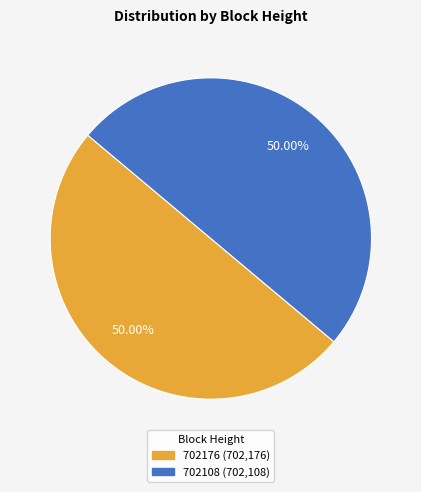

Count the number of slices in the pie.

2